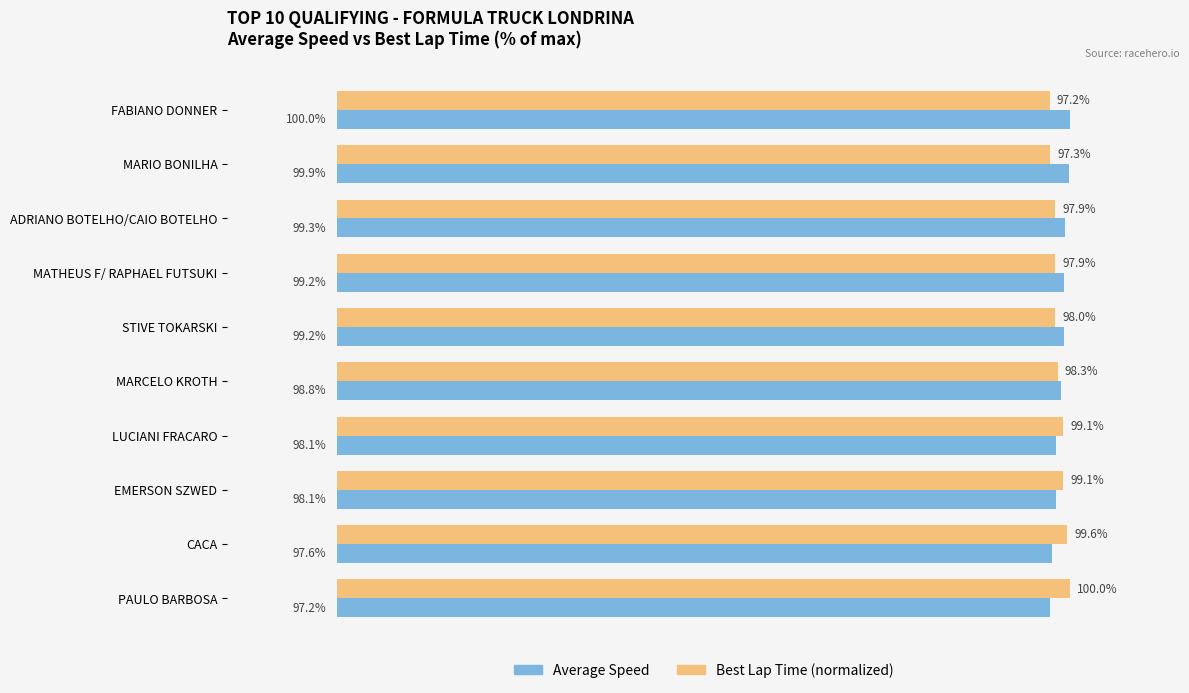

Is the value of Best Lap Time (normalized) at MATHEUS F/ RAPHAEL FUTSUKI greater than the value of Average Speed at FABIANO DONNER?

No